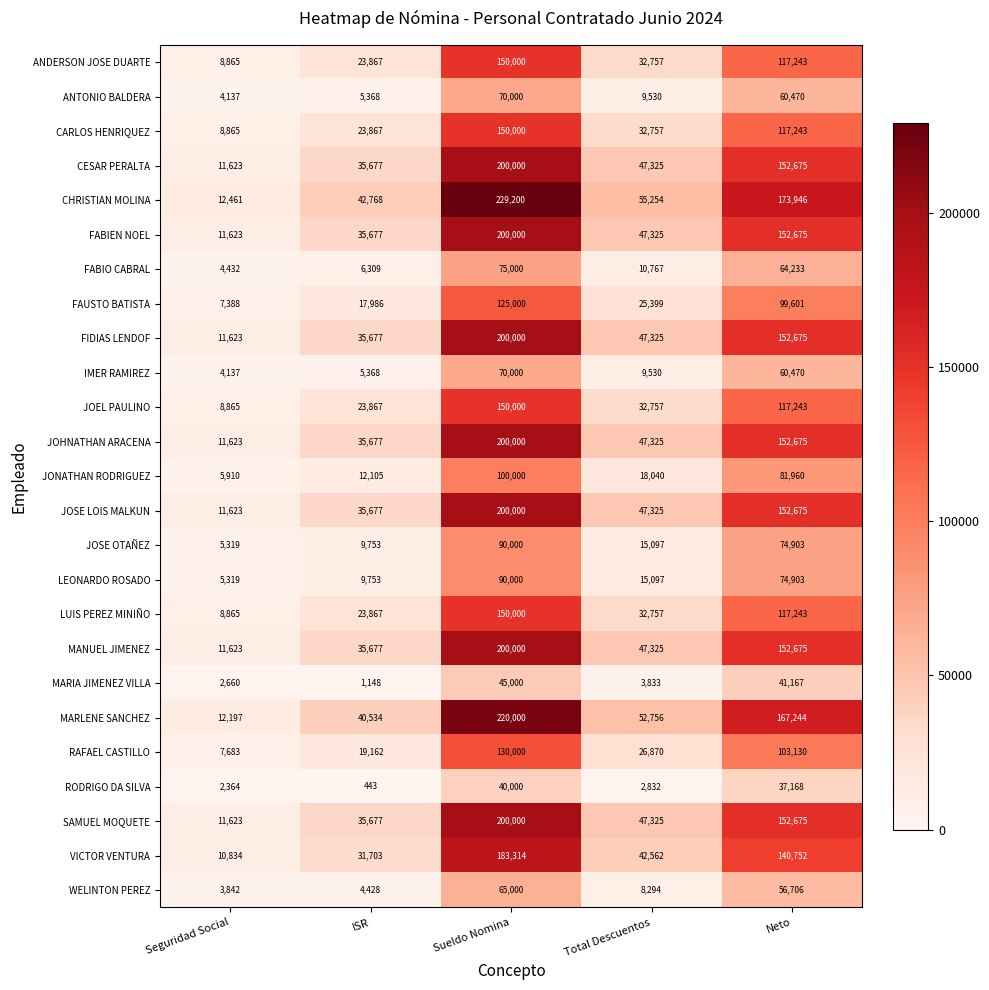

At how many categories does at least one series exceed 17534?

4